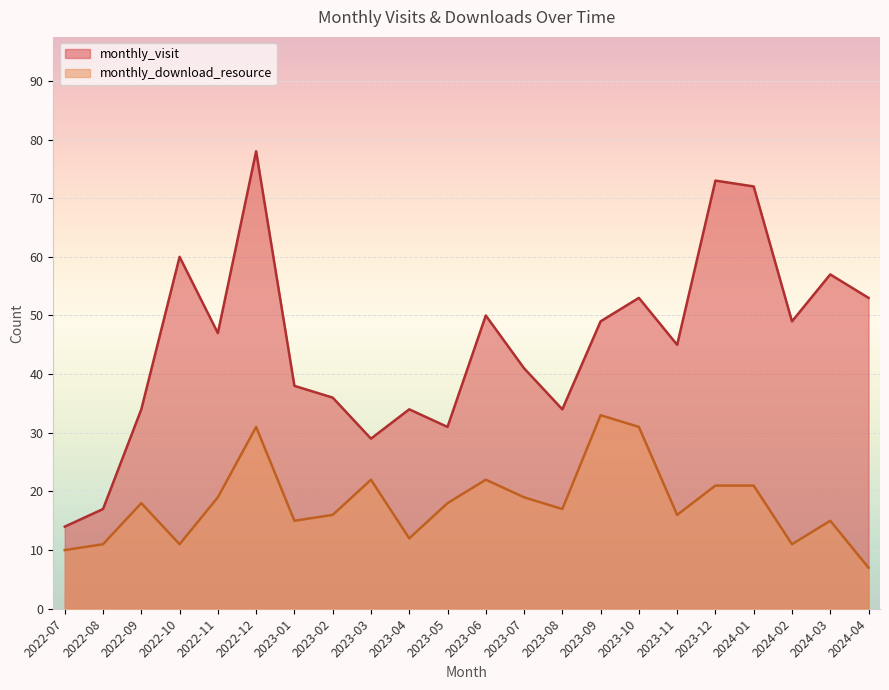

Reading right to left, transcribe all the data shown in this chart.

monthly_visit: 53	57	49	72	73	45	53	49	34	41	50	31	34	29	36	38	78	47	60	34	17	14
monthly_download_resource: 7	15	11	21	21	16	31	33	17	19	22	18	12	22	16	15	31	19	11	18	11	10